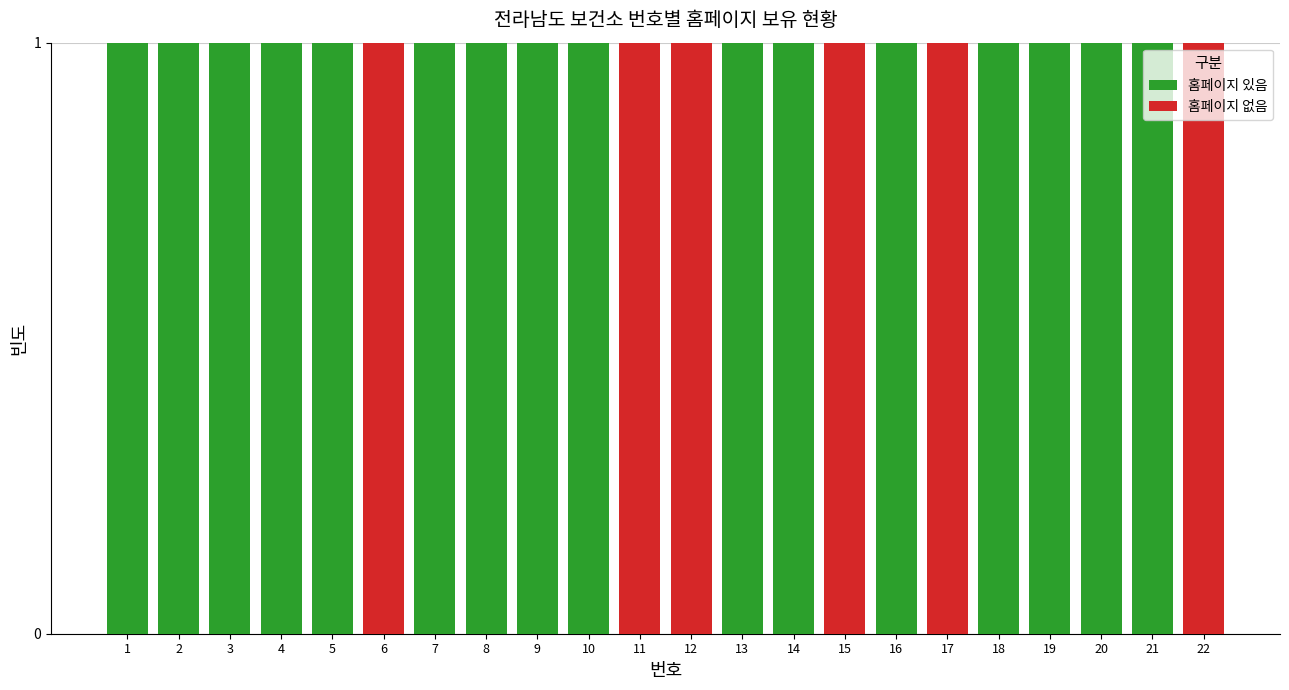

The 홈페이지 있음 series shows 2 at 3. True or false?

False